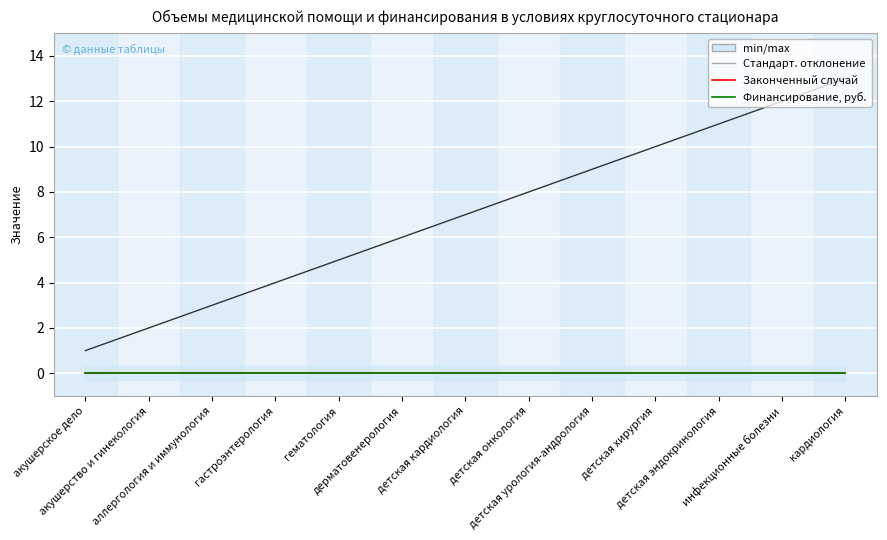

At how many categories does at least one series exceed 1?

12